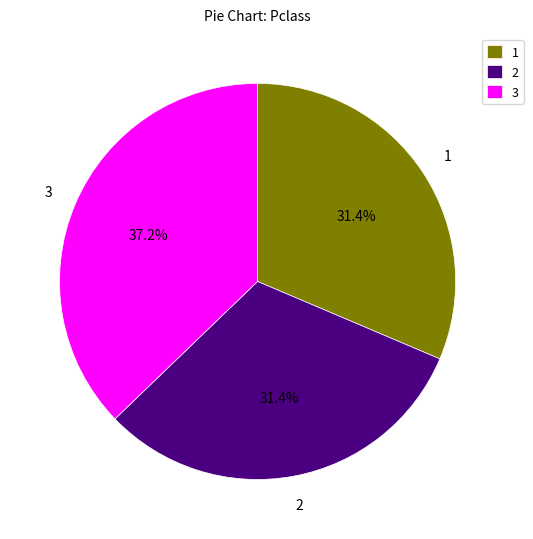

Does 2 account for over 50% of the chart?

No